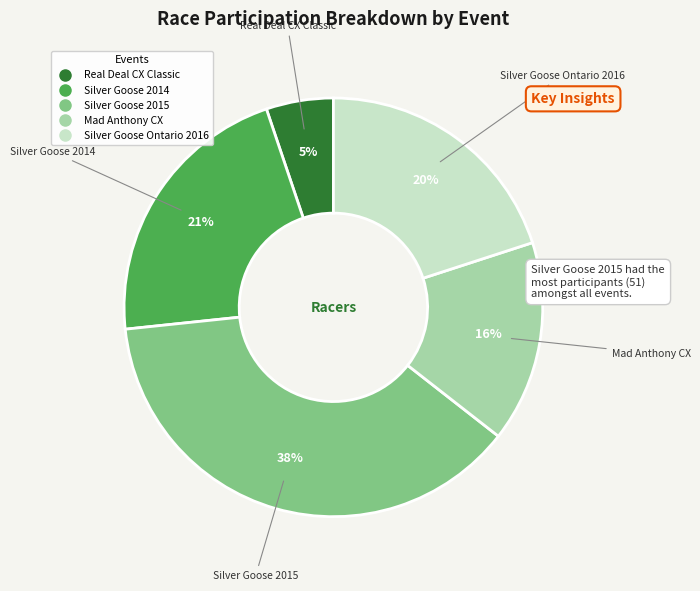

Count the number of slices in the pie.

5